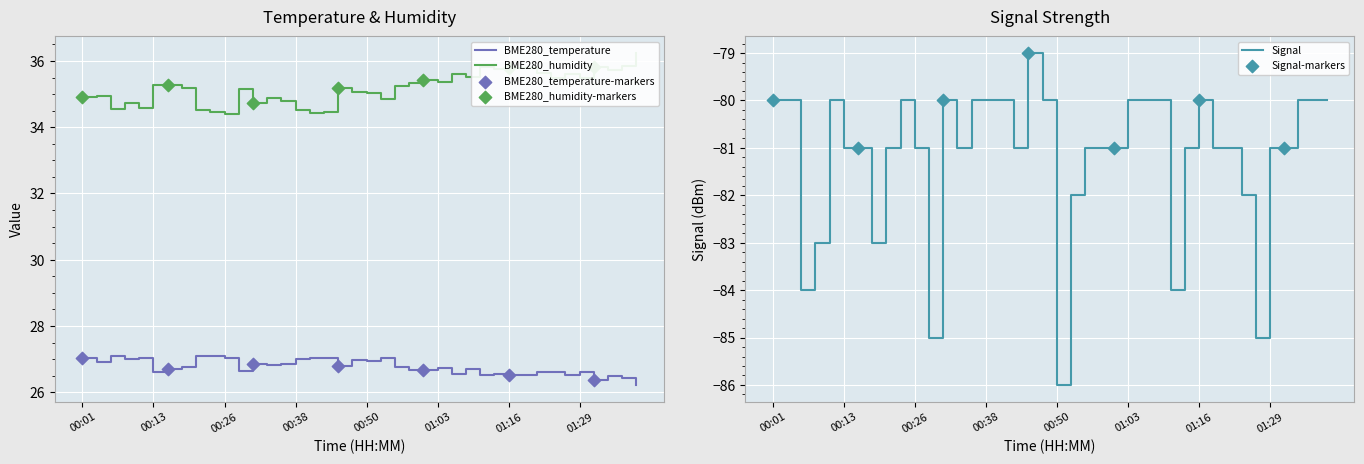

Which series reaches the minimum Y coordinate?

Signal